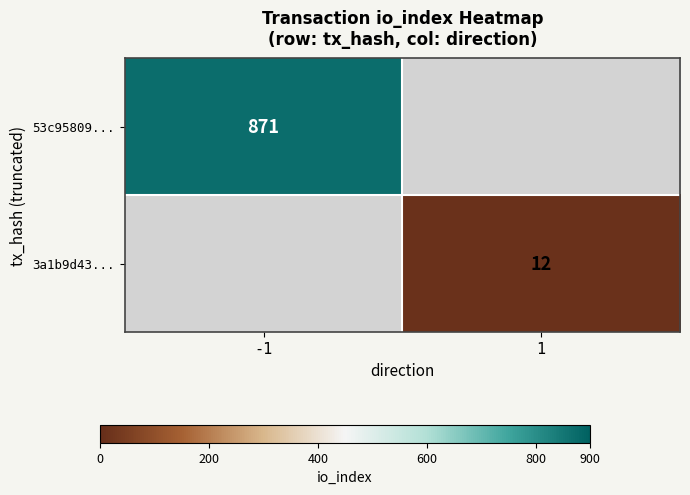

The value of 53c95809... at -1 is 327. True or false?

False